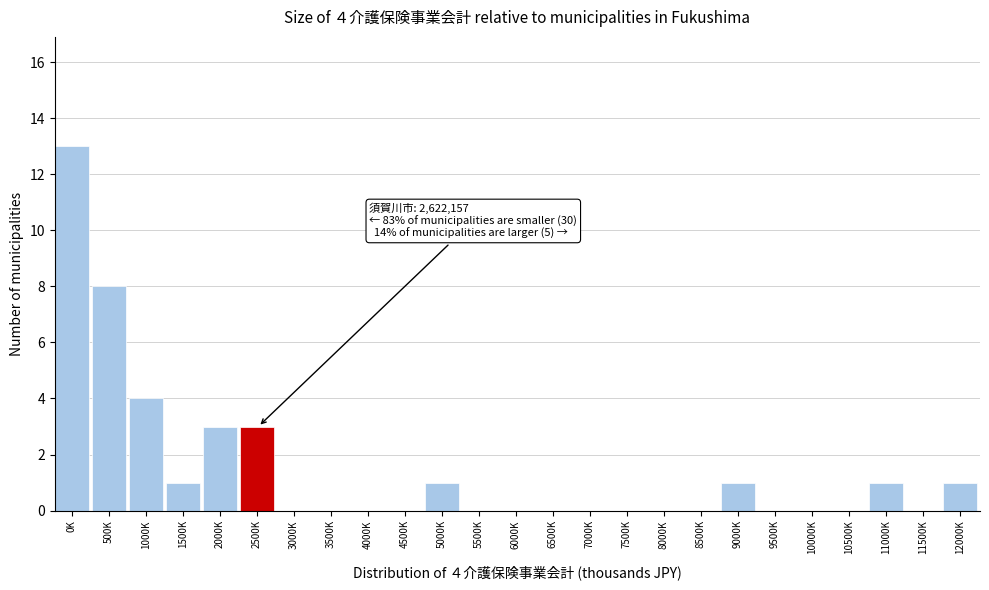

Reading left to right, transcribe all the data shown in this chart.

0K=13	500K=8	1000K=4	1500K=1	2000K=3	2500K=3	3000K=0	3500K=0	4000K=0	4500K=0	5000K=1	5500K=0	6000K=0	6500K=0	7000K=0	7500K=0	8000K=0	8500K=0	9000K=1	9500K=0	10000K=0	10500K=0	11000K=1	11500K=0	12000K=1